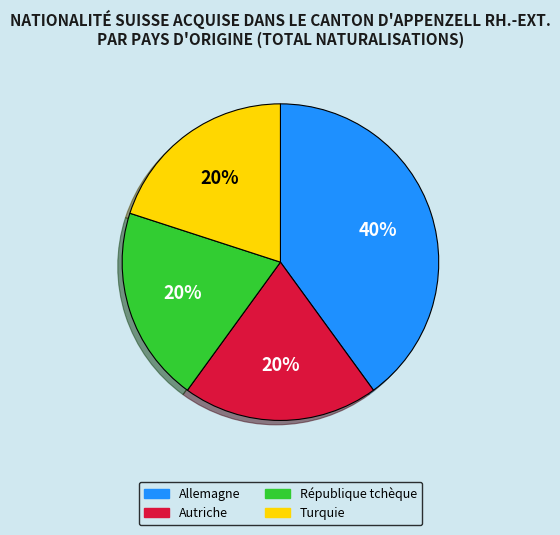

Does Allemagne represent more than half of the total?

No